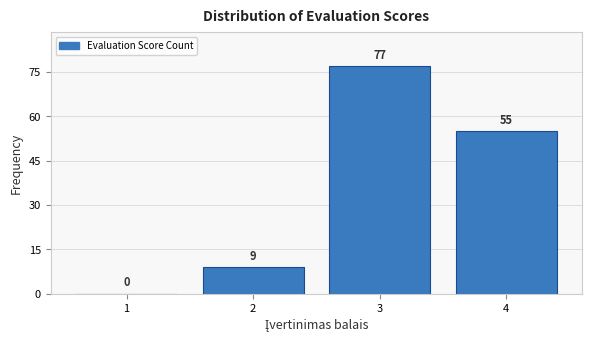

Reading left to right, transcribe all the data shown in this chart.

1=0	2=9	3=77	4=55